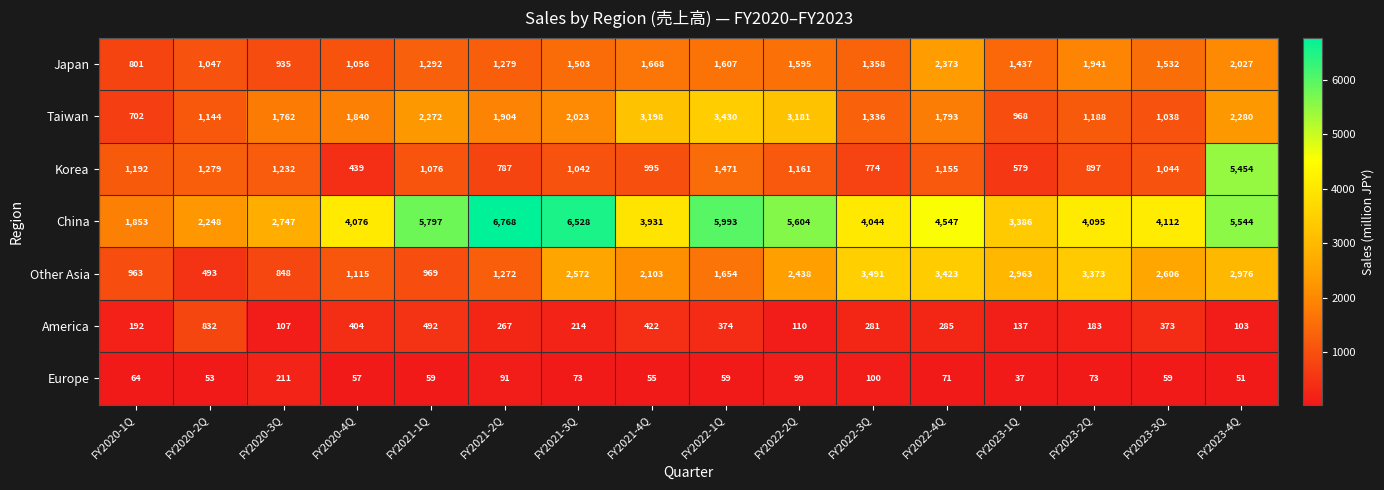

Which series has the largest total across all categories?

China